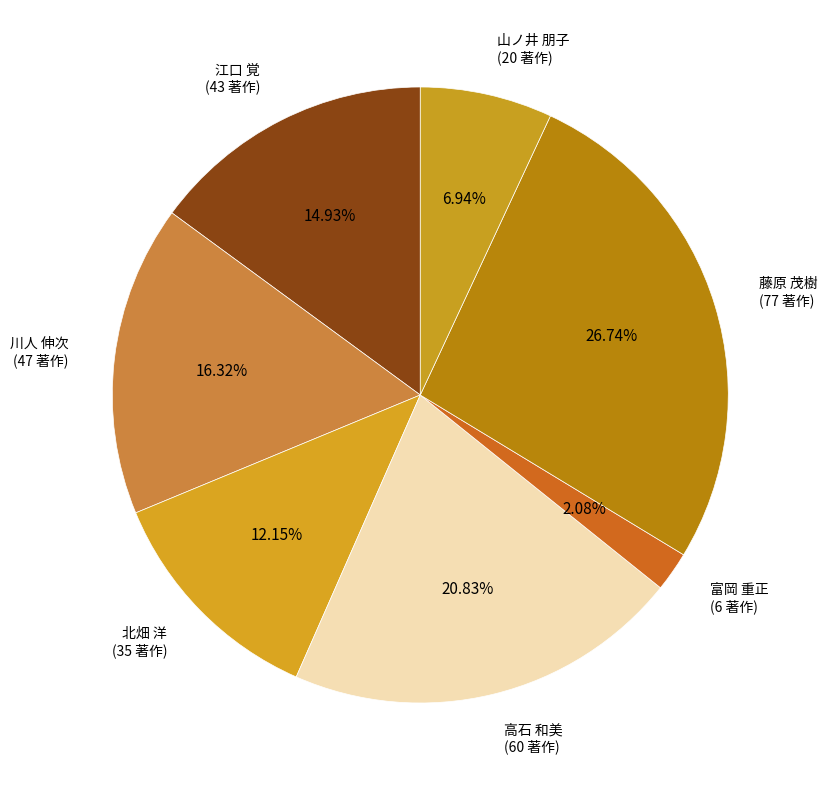

Which category has the smallest portion of the pie?

富岡 重正